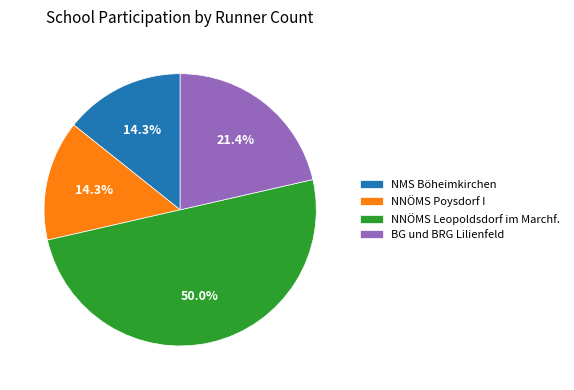

Approximately how many times larger is the value at BG und BRG Lilienfeld compared to NMS Böheimkirchen?

1.5